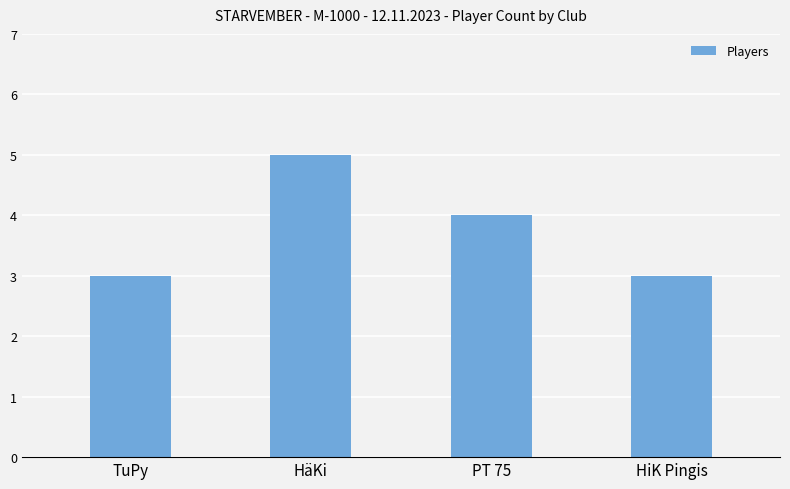

Reading left to right, what are all the values shown in this chart?

3	5	4	3